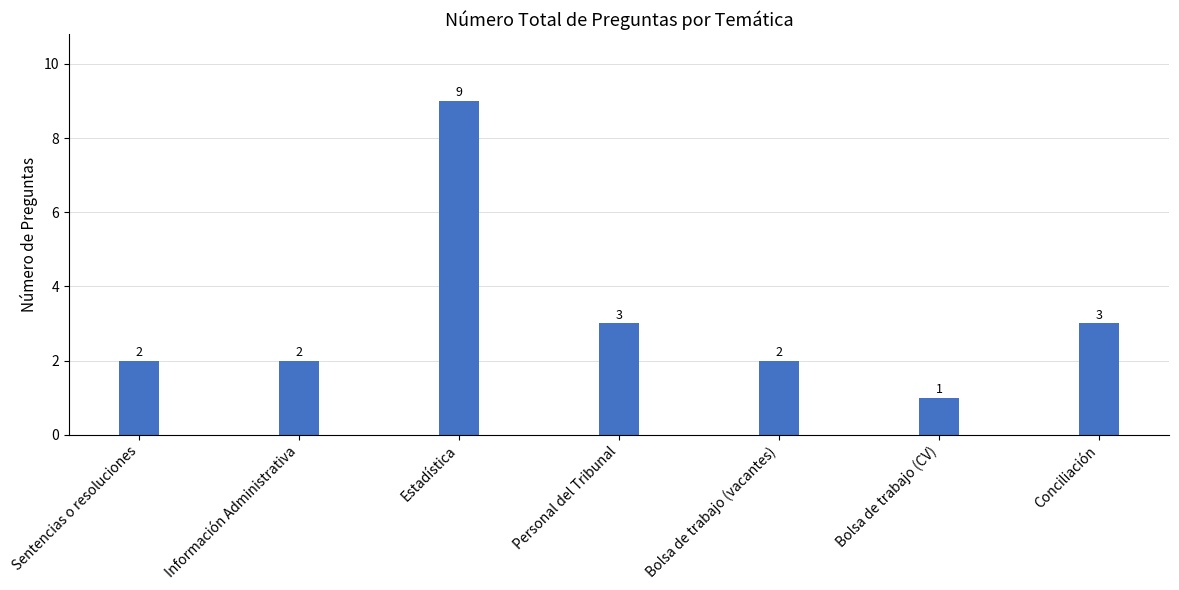

Which label corresponds to the smallest value in the chart?

Bolsa de trabajo (CV)